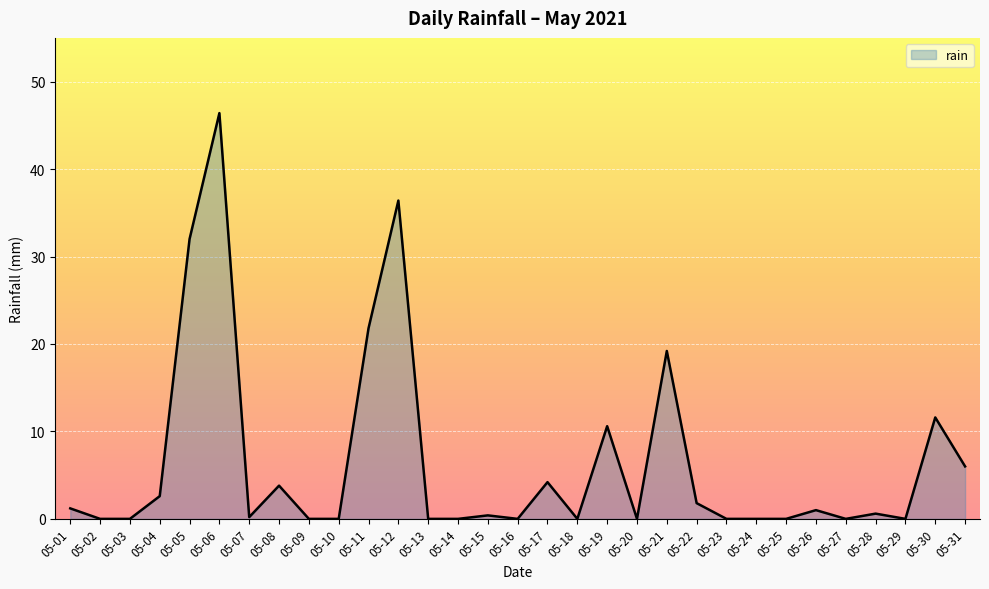

Between 05-20 and 05-19, which is larger?

05-19